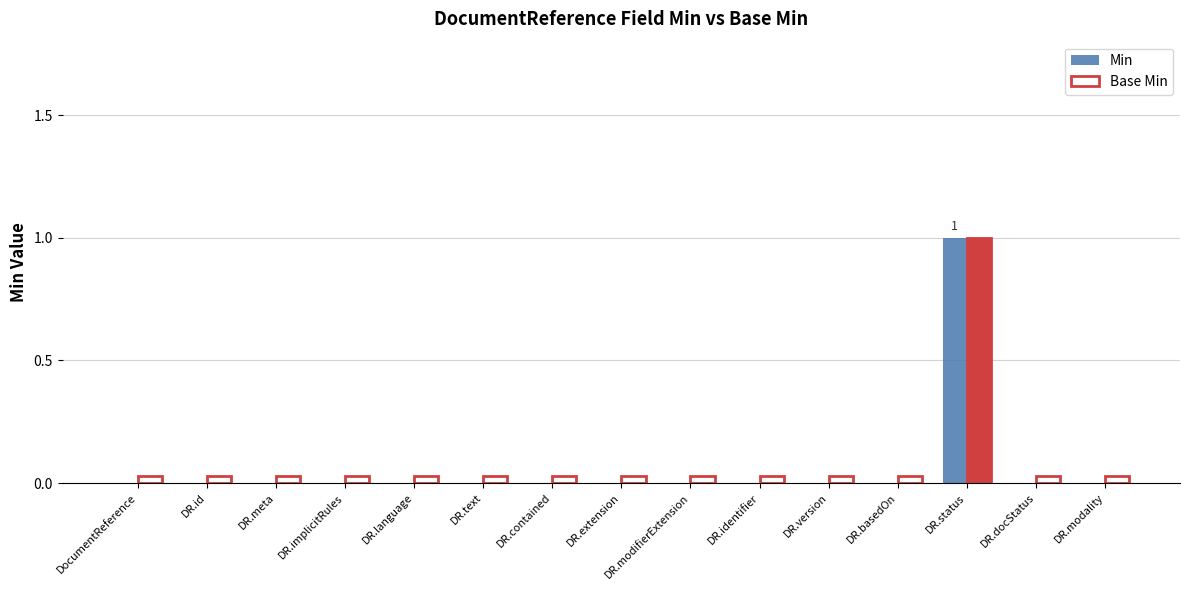

Where is the data nearest to the value 0?

DocumentReference